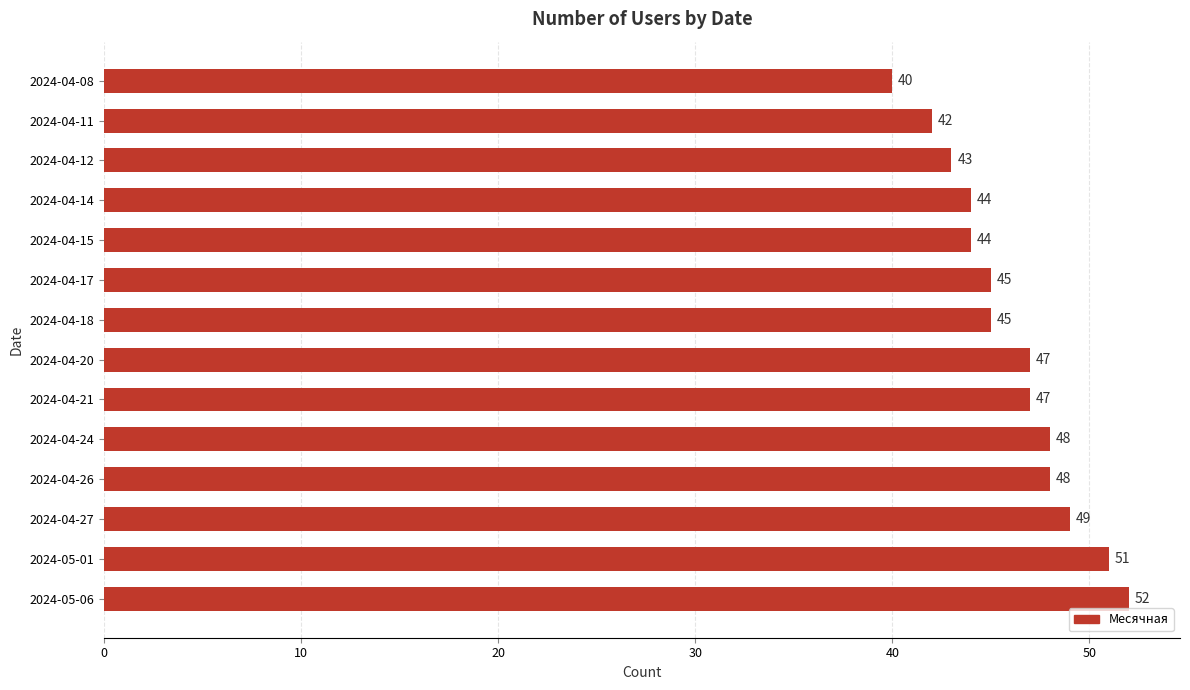

What is the difference between the maximum and minimum values?

12